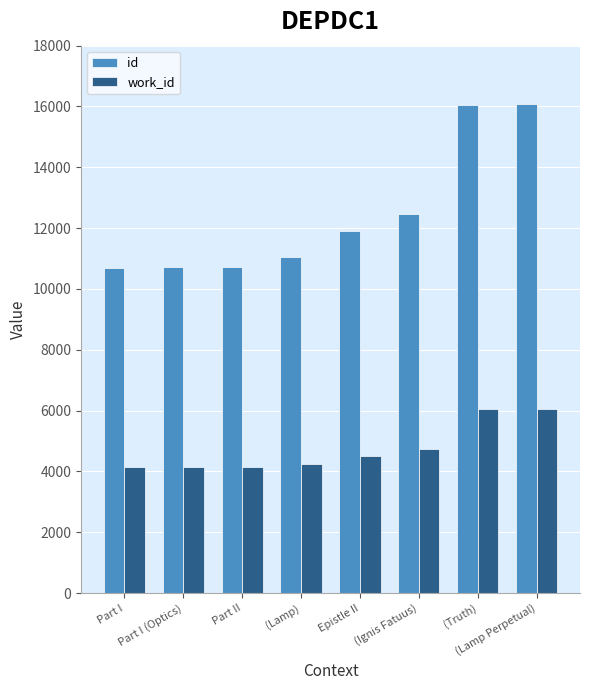

Count the number of categories in the chart.

8